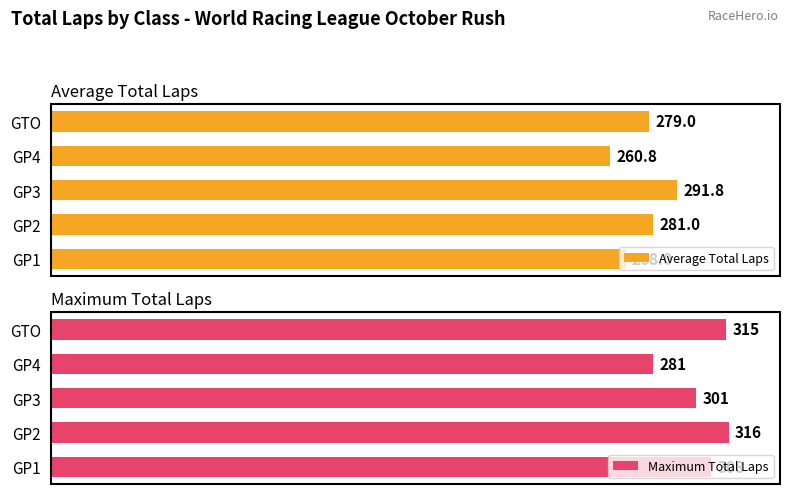

List the labels in order of Maximum Total Laps value, largest first.

GP2, GTO, GP1, GP3, GP4